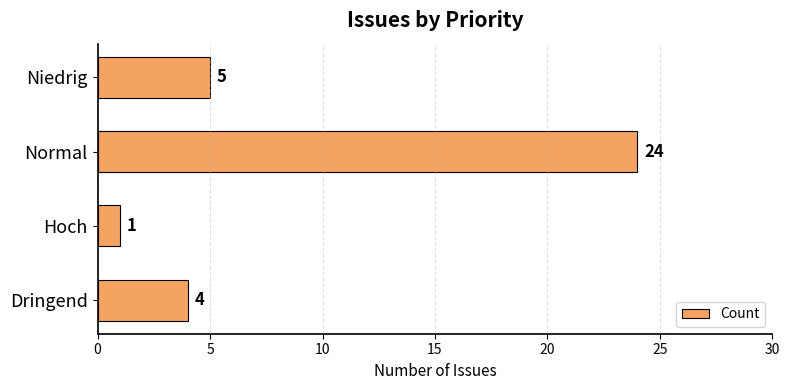

List the labels in order of value, smallest first.

Hoch, Dringend, Niedrig, Normal